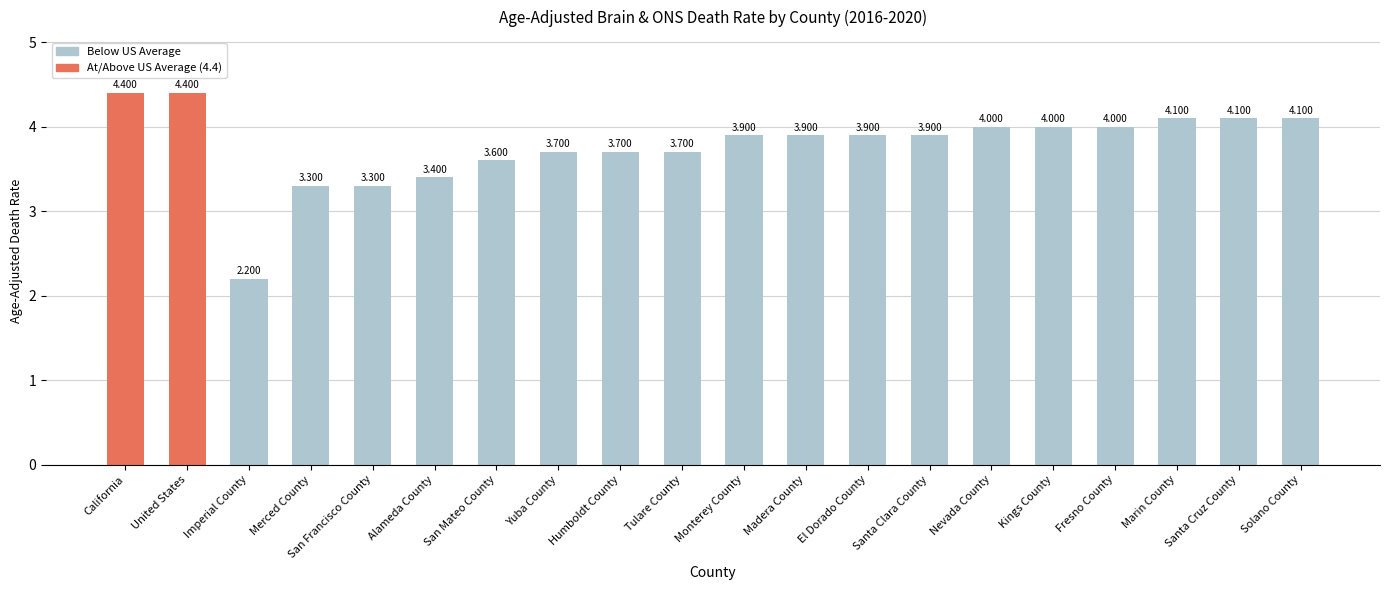

What is the difference between the maximum and minimum values?

2.2